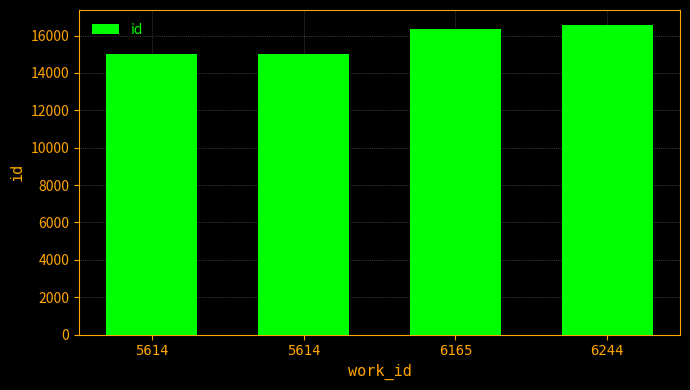

Which category has the lowest value across all series?

5614